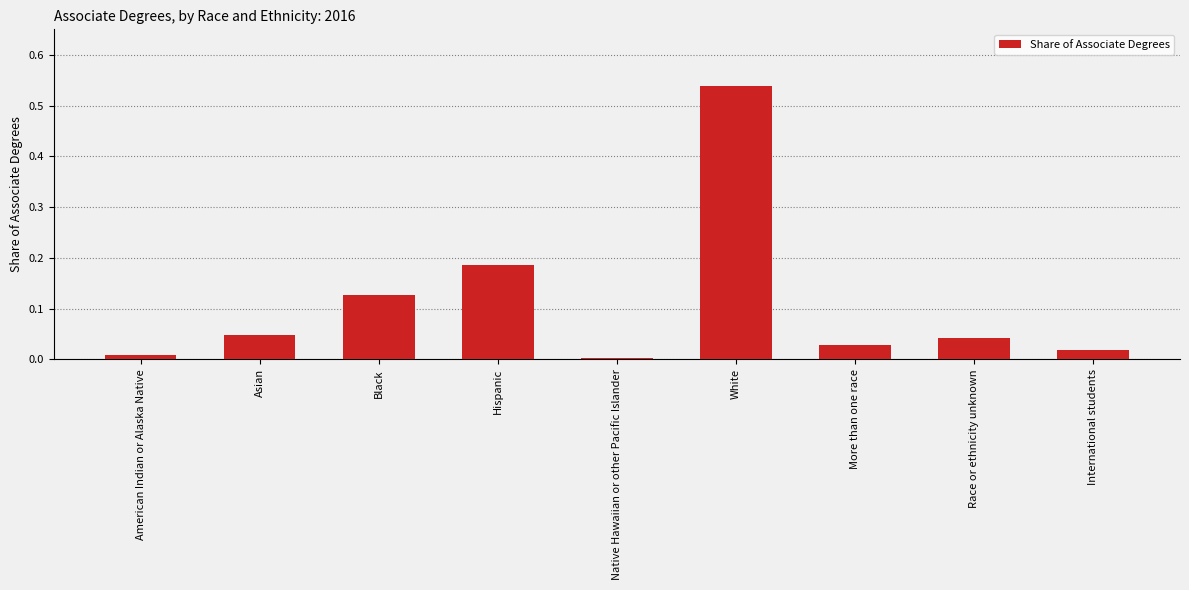

What position from the left is Race or ethnicity unknown?

8